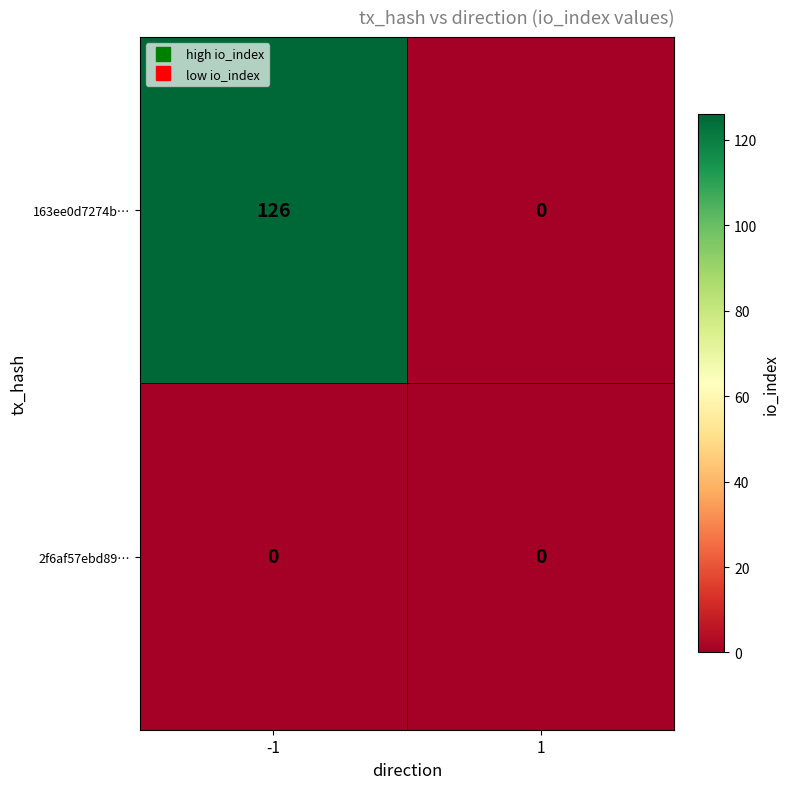

True or false: 163ee0d7274b… has a value of 126 at -1.

True